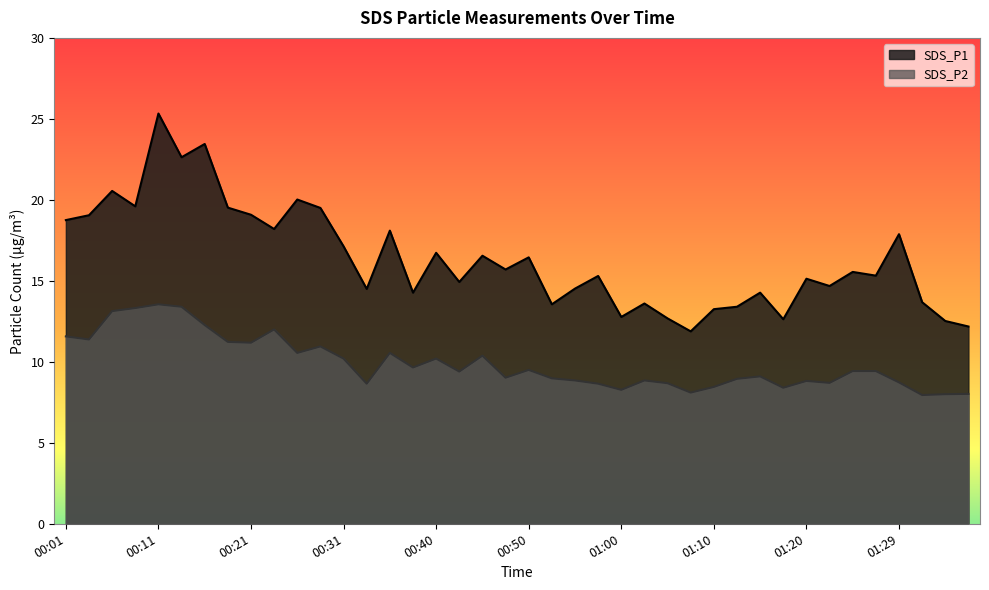

How many values in the SDS_P1 series exceed 15?

23